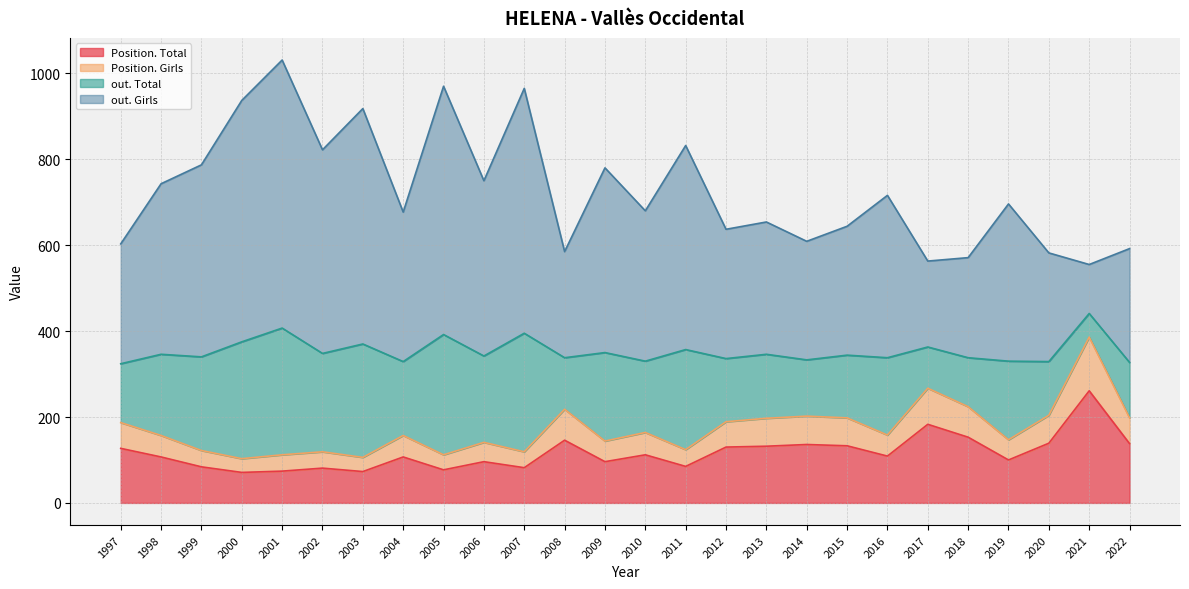

What is the lowest value of the Position. Total series?

71